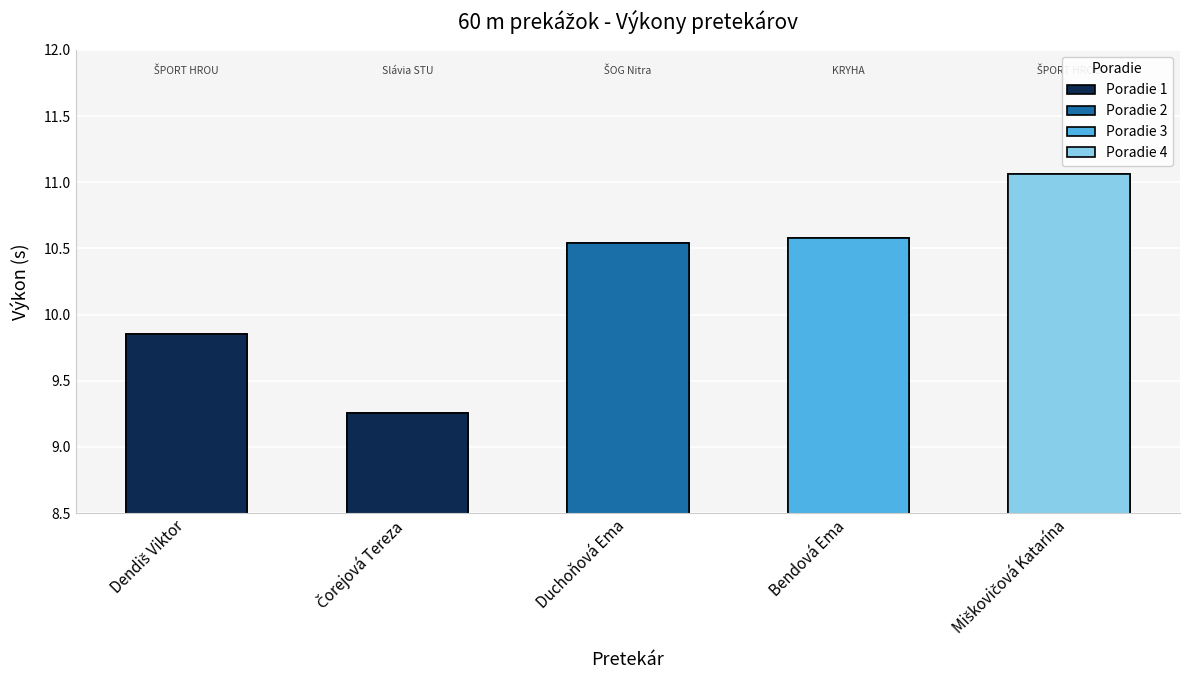

What is the maximum value shown in the chart?

11.1